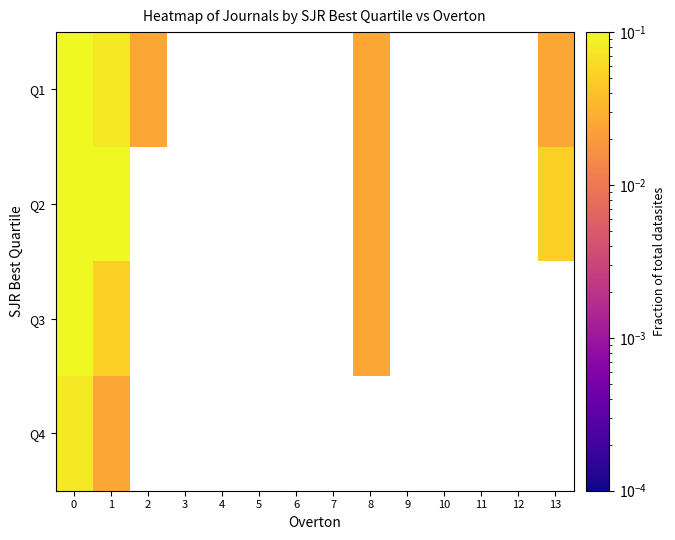

What is the greatest value displayed?

0.2